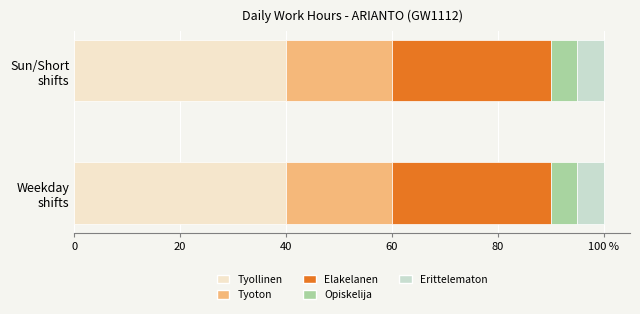

What are all the series names shown in the legend?

Tyollinen, Tyoton, Elakelanen, Opiskelija, Erittelematon